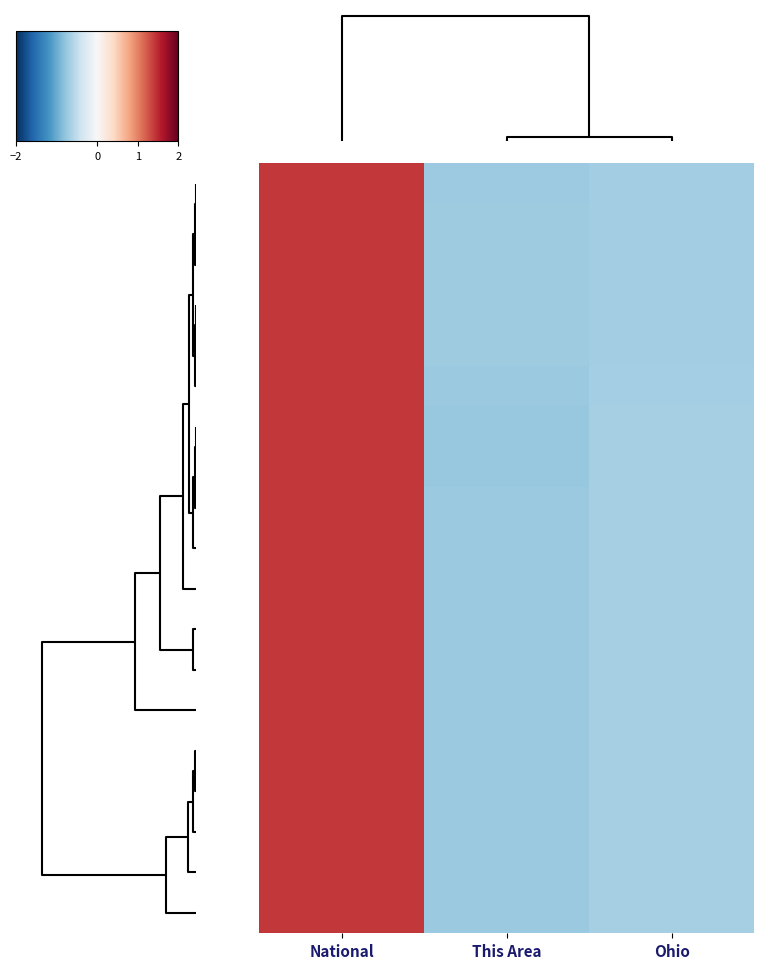

What is the greatest value displayed?

1.4